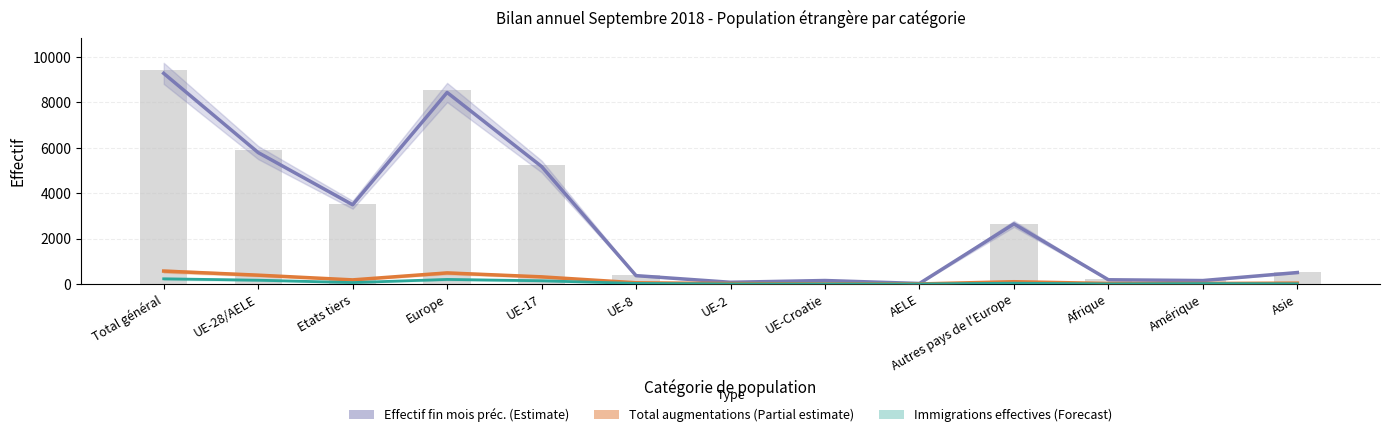

At which category does the chart reach its minimum across all series?

AELE